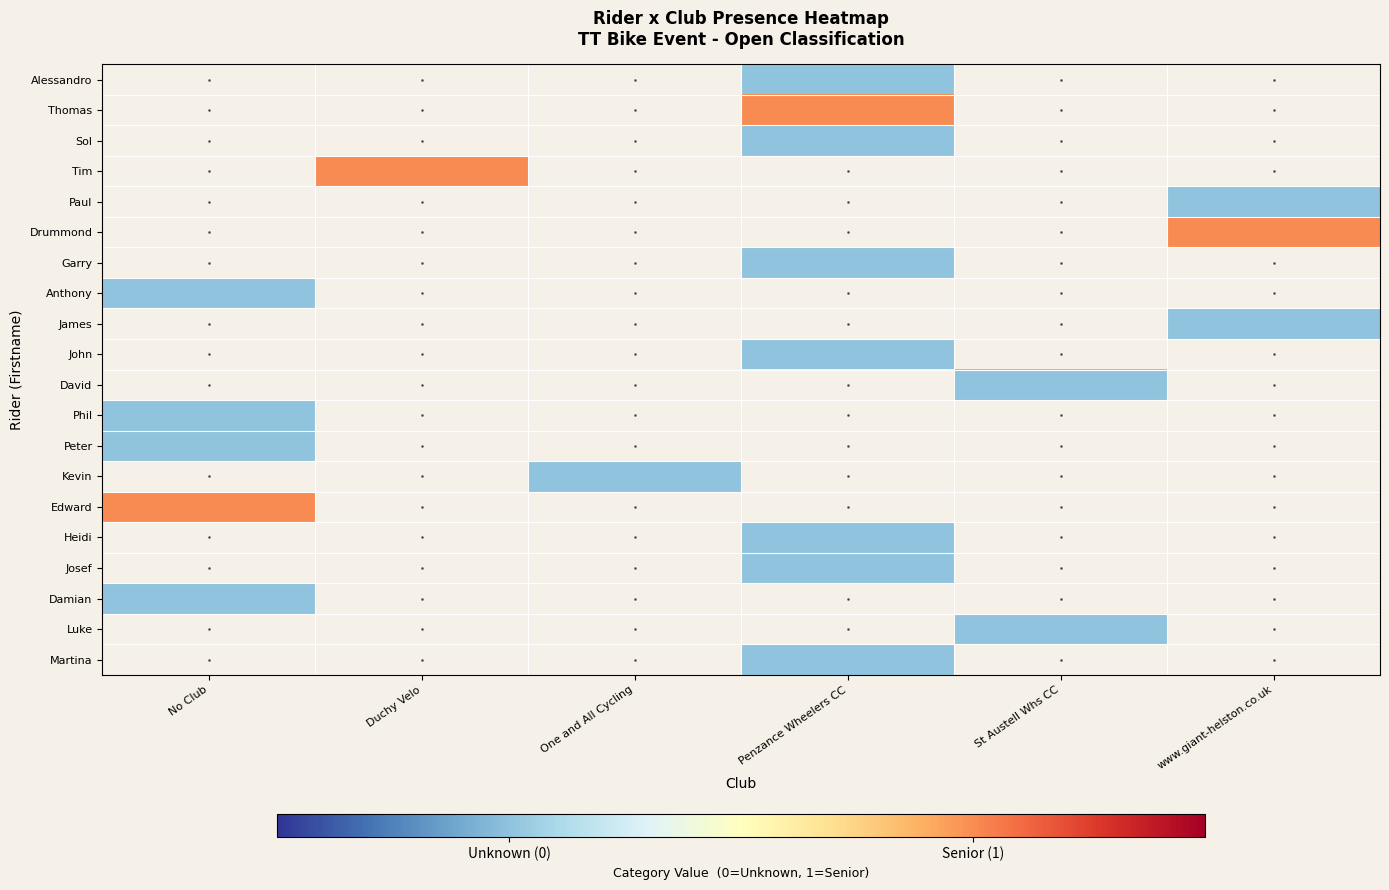

Which series has the largest range (max minus min)?

Anthony